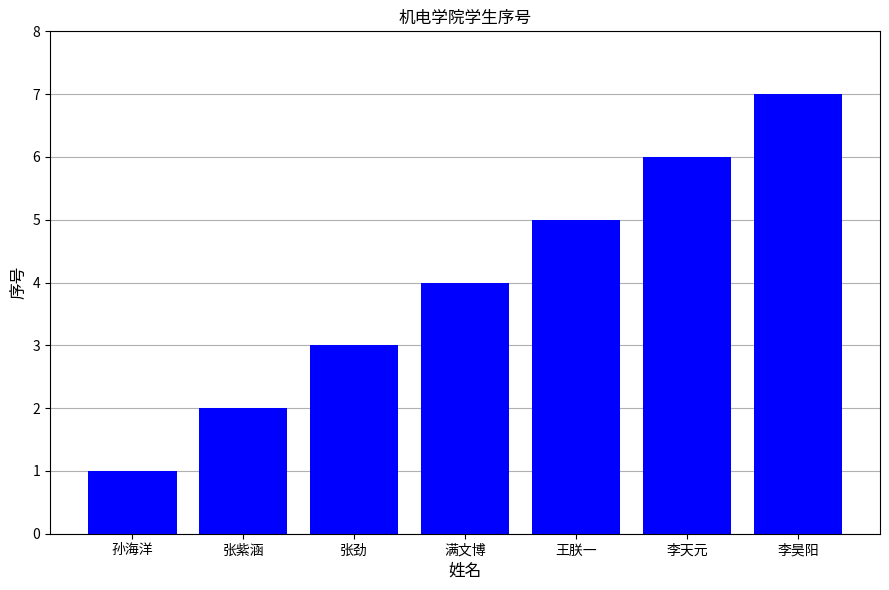

Does the chart contain stacked bars?

No